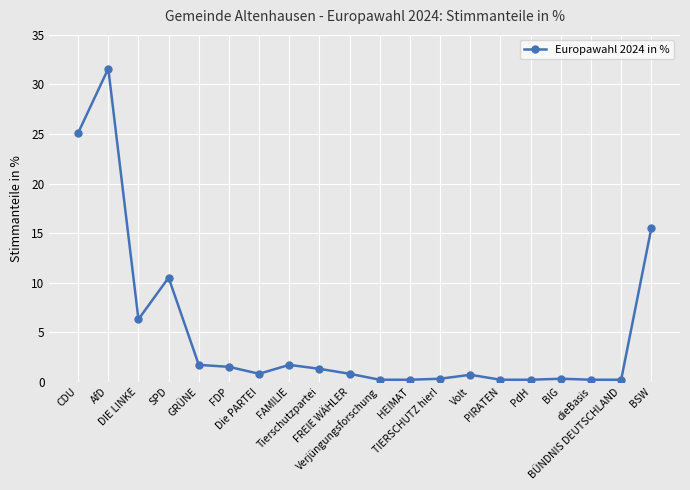

What is the greatest value displayed?

31.6